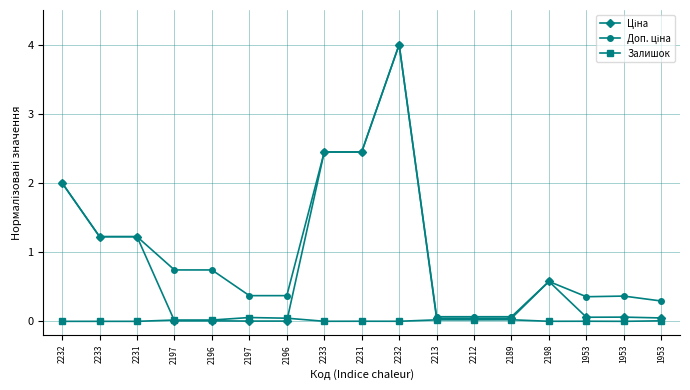

Is this an area chart (filled region under the line)?

No